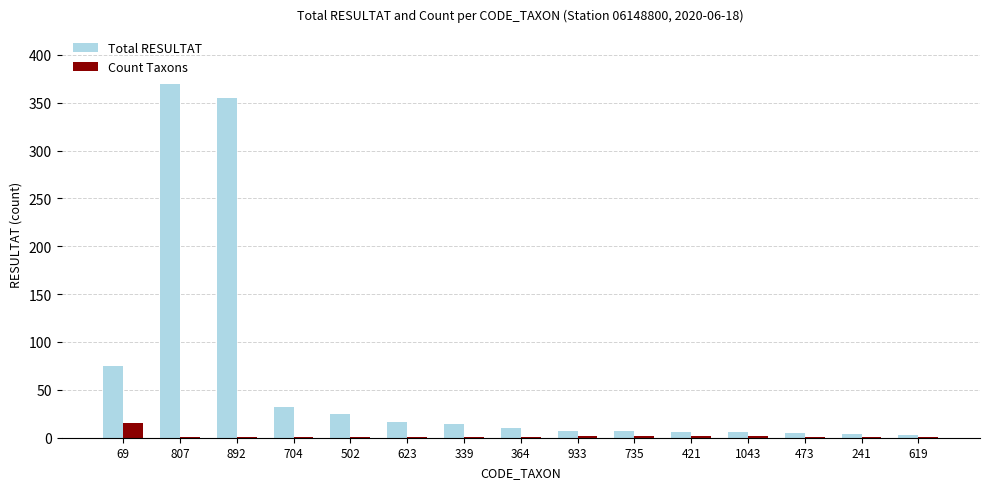

The Total RESULTAT series shows 39 at 502. True or false?

False